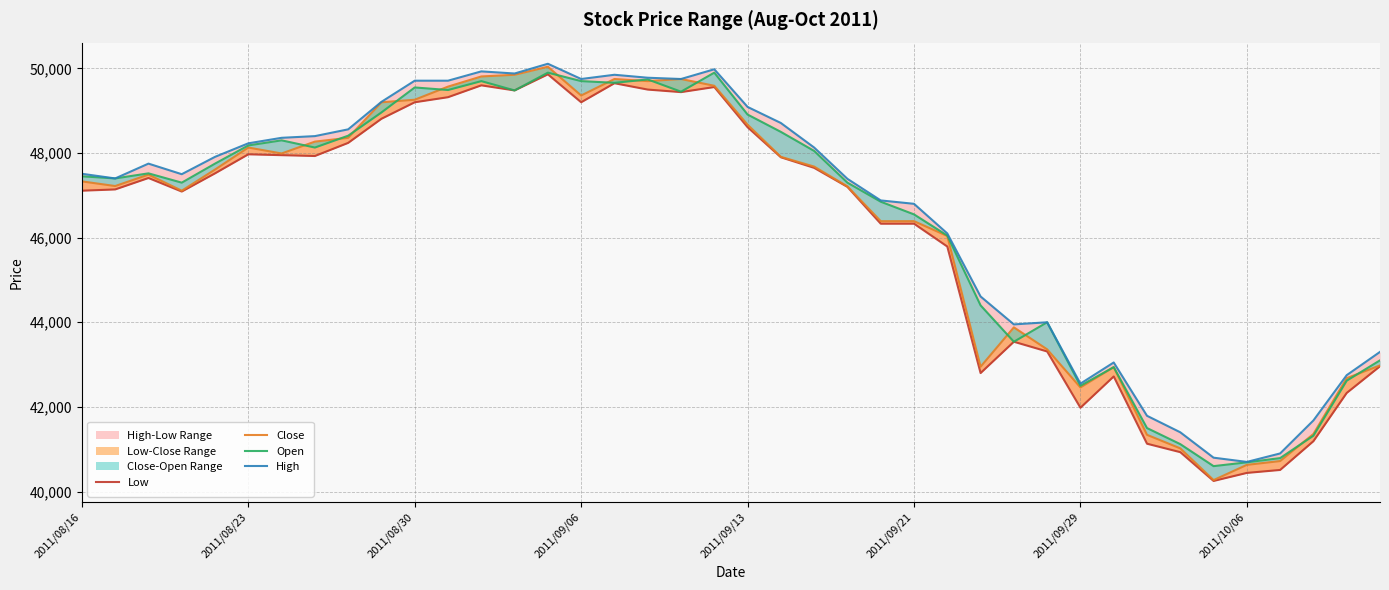

At how many categories does at least one series exceed 43946?

30